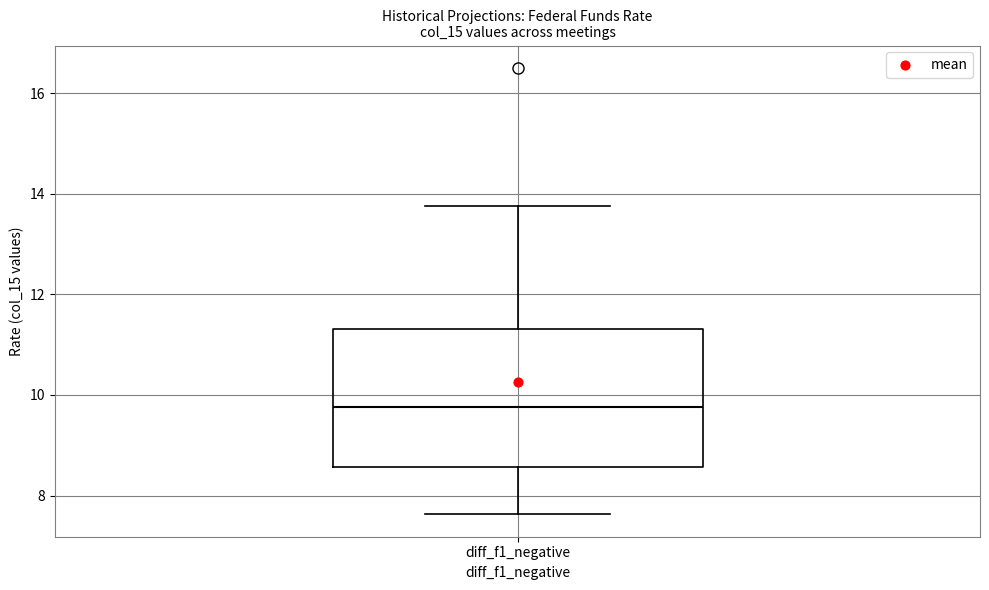

Transcribe this box plot: give where the median line is, the range the box spans, and where the two whiskers end, as read against the y-axis. The values are not printed on the chart, so give them approximately, as read against the axis.

median 9.8, box 8.6 to 11.4, whiskers 7.6 to 13.8